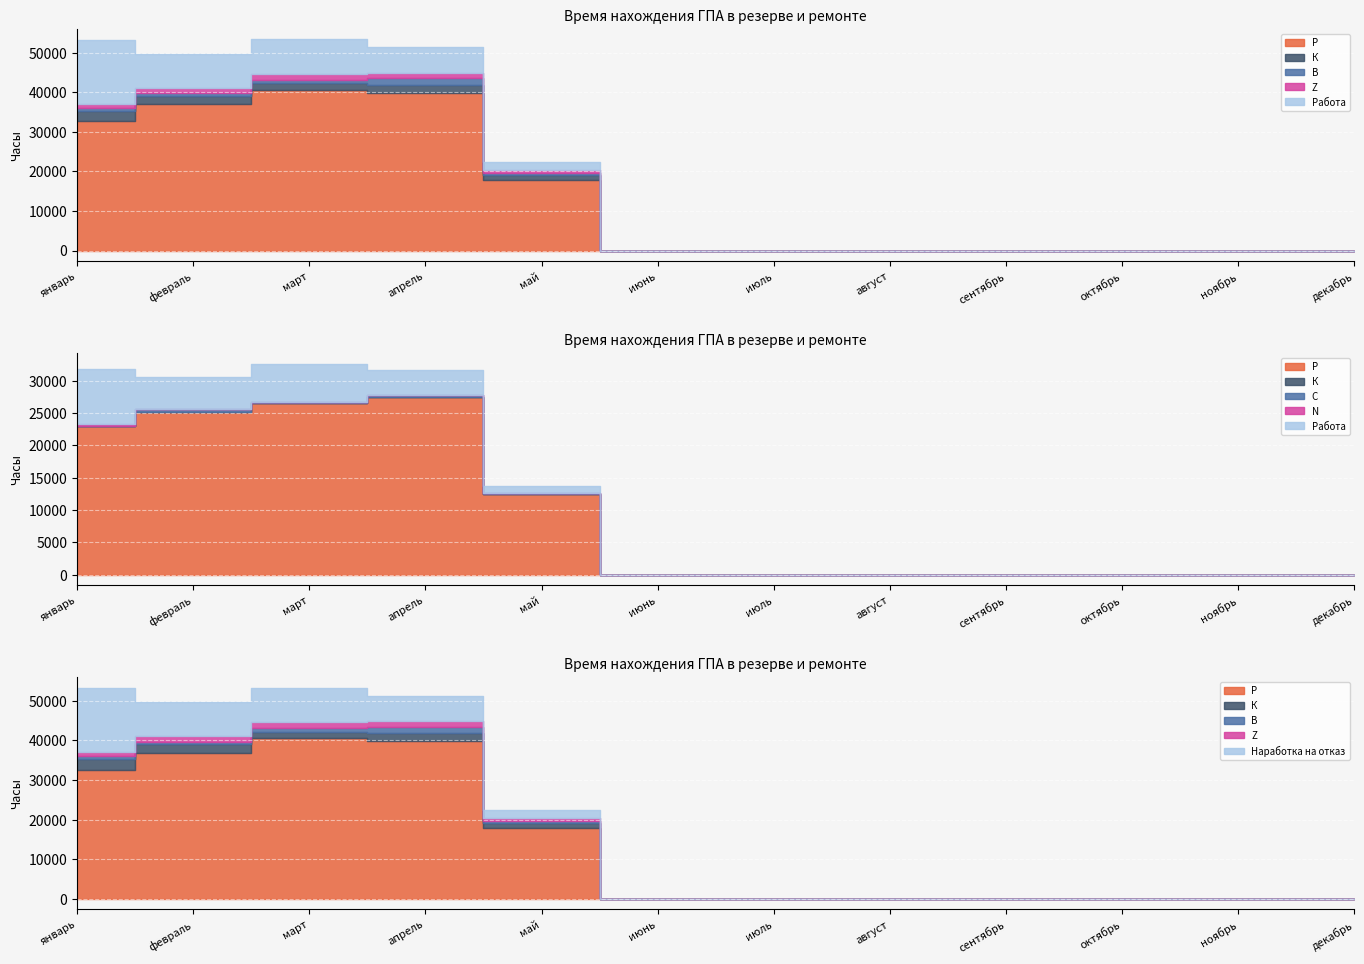

Reading left to right, list all the values displayed in this chart.

Р: январь=32640	февраль=36960	март=40560	апрель=39792	май=17784	июнь=0	июль=0	август=0	сентябрь=0	октябрь=0	ноябрь=0	декабрь=0
К: январь=2592	февраль=2088	март=1680	апрель=1992	май=1248	июнь=0	июль=0	август=0	сентябрь=0	октябрь=0	ноябрь=0	декабрь=0
В: январь=792	февраль=696	март=864	апрель=1752	май=624	июнь=0	июль=0	август=0	сентябрь=0	октябрь=0	ноябрь=0	декабрь=0
Z: январь=984	февраль=1392	март=1488	апрель=1440	май=624	июнь=0	июль=0	август=0	сентябрь=0	октябрь=0	ноябрь=0	декабрь=0
Работа: январь=16176	февраль=8592	март=8784	апрель=6384	май=2184	июнь=0	июль=0	август=0	сентябрь=0	октябрь=0	ноябрь=0	декабрь=0